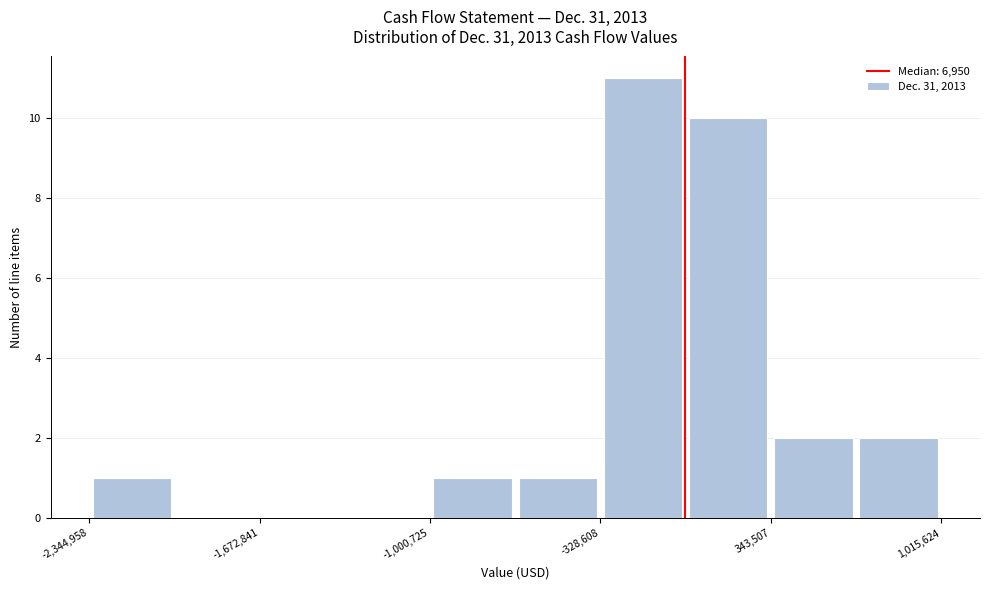

Around what value on the x-axis is the tallest bar? Give the approximate position of its centre, as read against the axis.

-200000